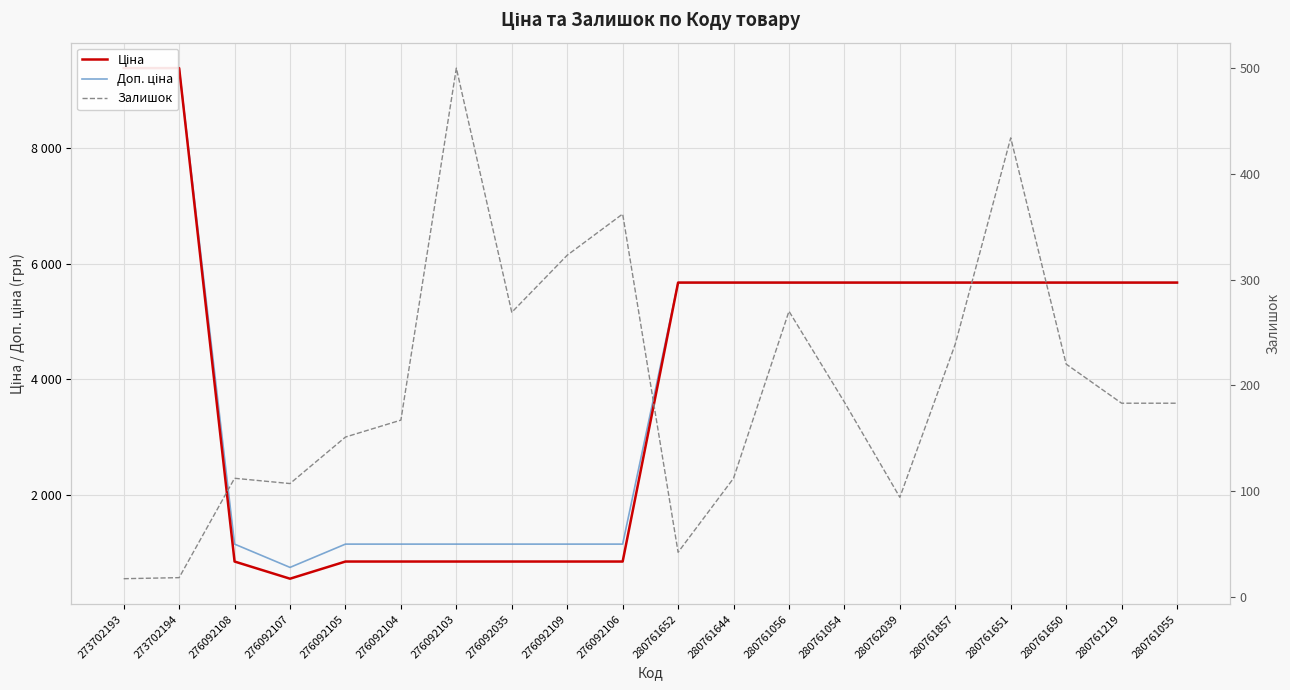

What is the total value across all series at 280761054?

11531.6